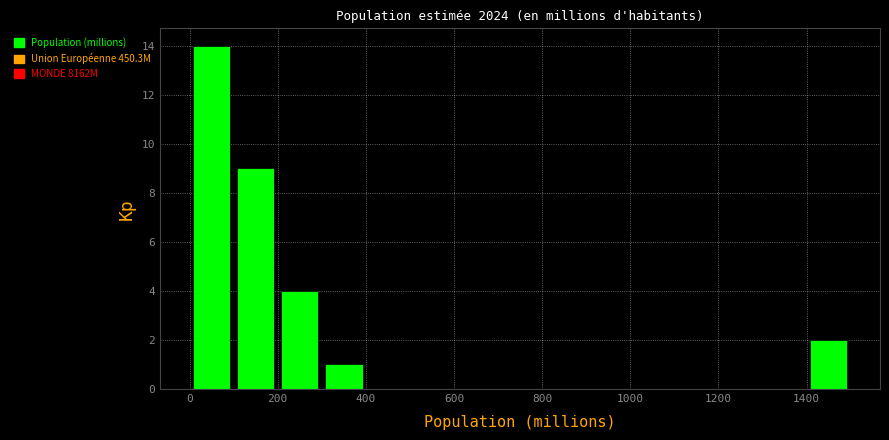

What is the height of the bar covering 300 to 400 on the x-axis? The values are not printed on the chart, so give them approximately, as read against the axis.

1